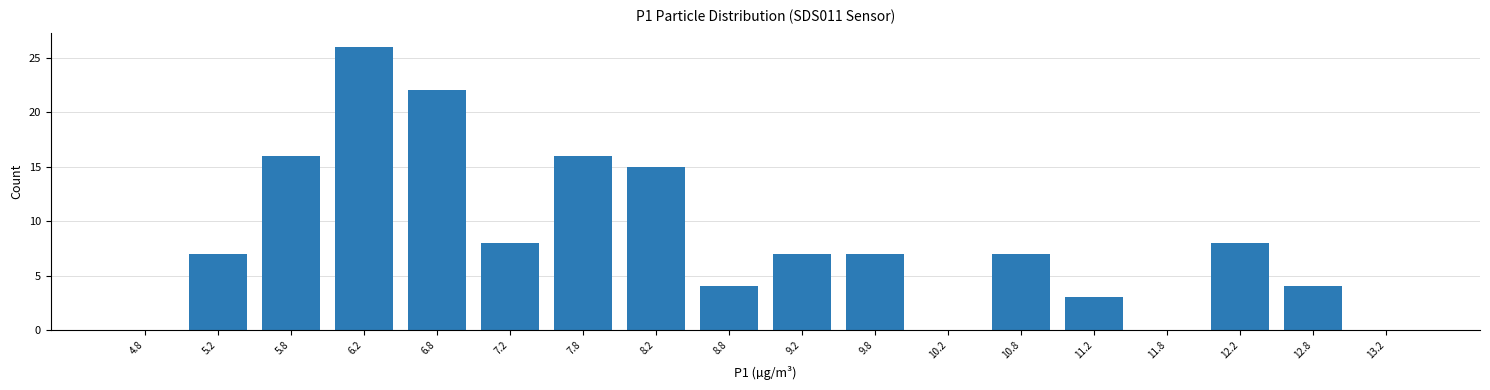

Reading left to right, transcribe this chart: for each bar, give the range it covers on the x-axis and its height. The values are not printed on the chart, so give them approximately, as read against the axis.

4.5 to 5.0: 0
5.0 to 5.5: 7
5.5 to 6.0: 16
6.0 to 6.5: 26
6.5 to 7.0: 22
7.0 to 7.5: 8
7.5 to 8.0: 16
8.0 to 8.5: 15
8.5 to 9.0: 4
9.0 to 9.5: 7
9.5 to 10.0: 7
10.0 to 10.5: 0
10.5 to 11.0: 7
11.0 to 11.5: 3
11.5 to 12.0: 0
12.0 to 12.5: 8
12.5 to 13.0: 4
13.0 to 13.5: 0